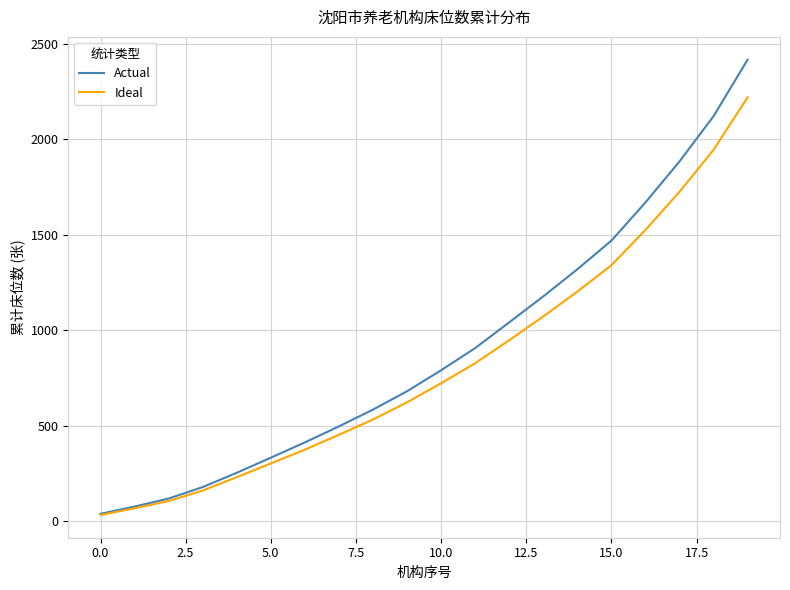

True or false: Actual has more than 1 interior local peaks.

False